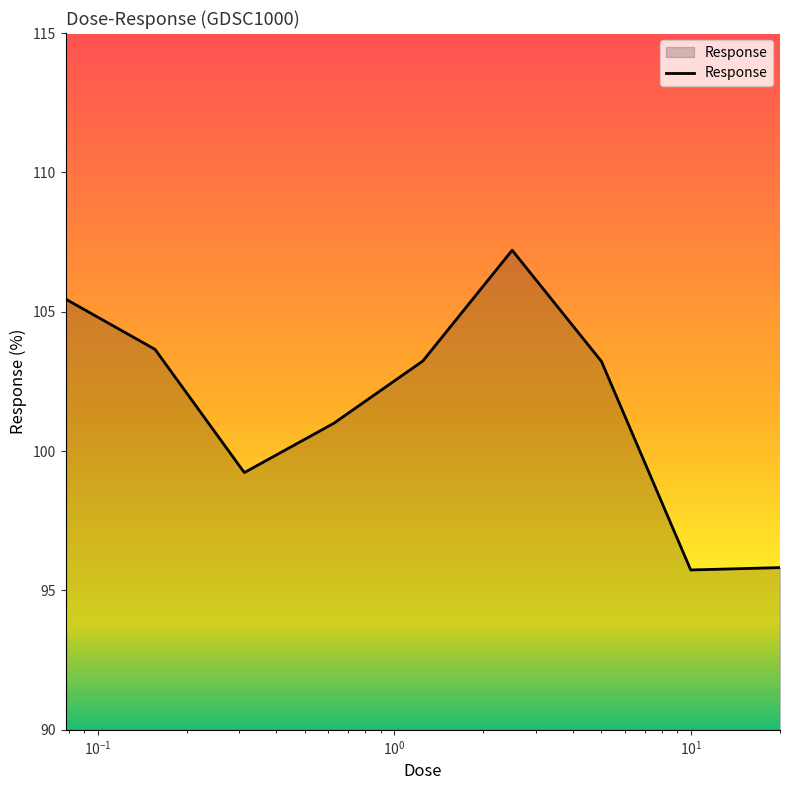

What is the smallest value displayed?

95.7